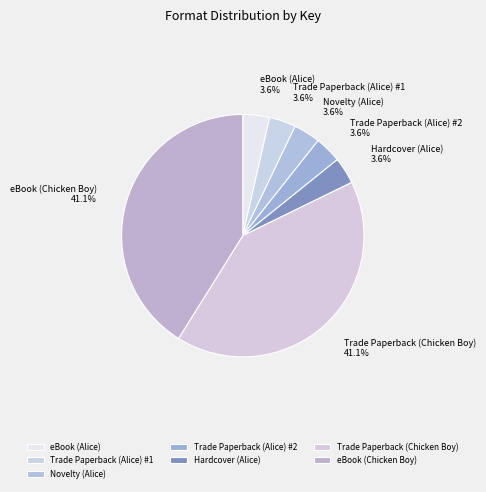

What percentage is NOT represented by eBook (Alice)?

96.4%